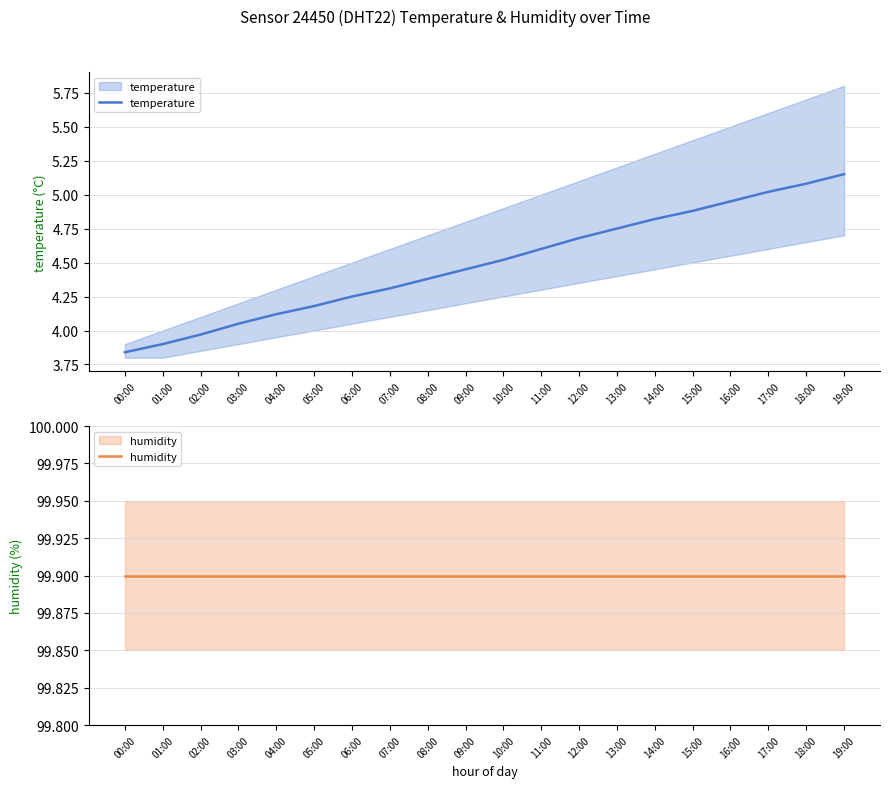

How many lines are shown in the chart?

2